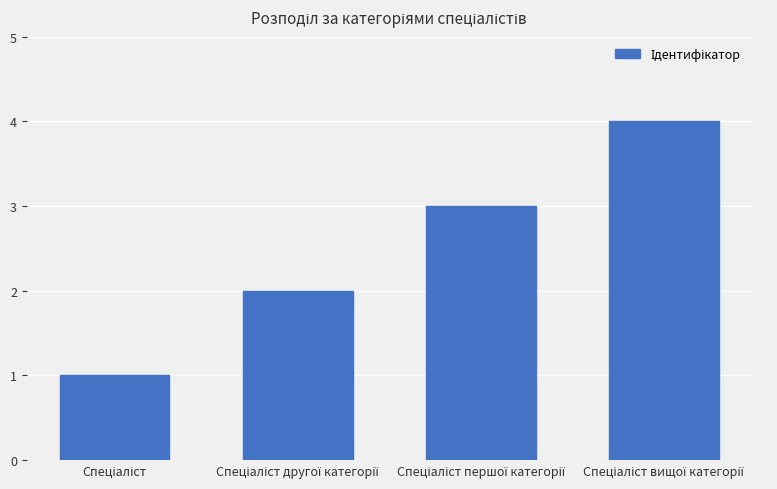

How many values are below 3?

2